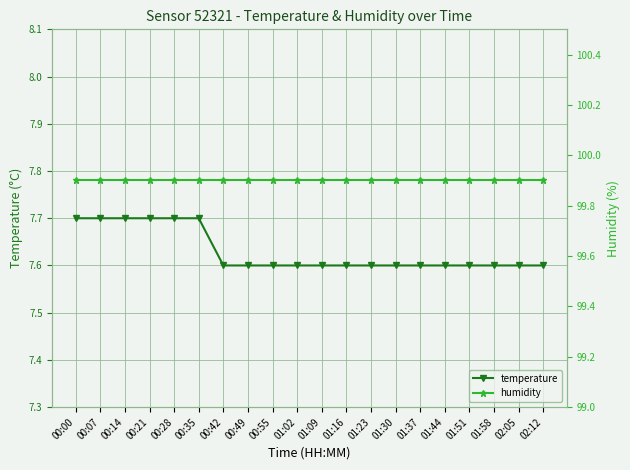

What is the difference between the highest and lowest values at 01:16?

92.3